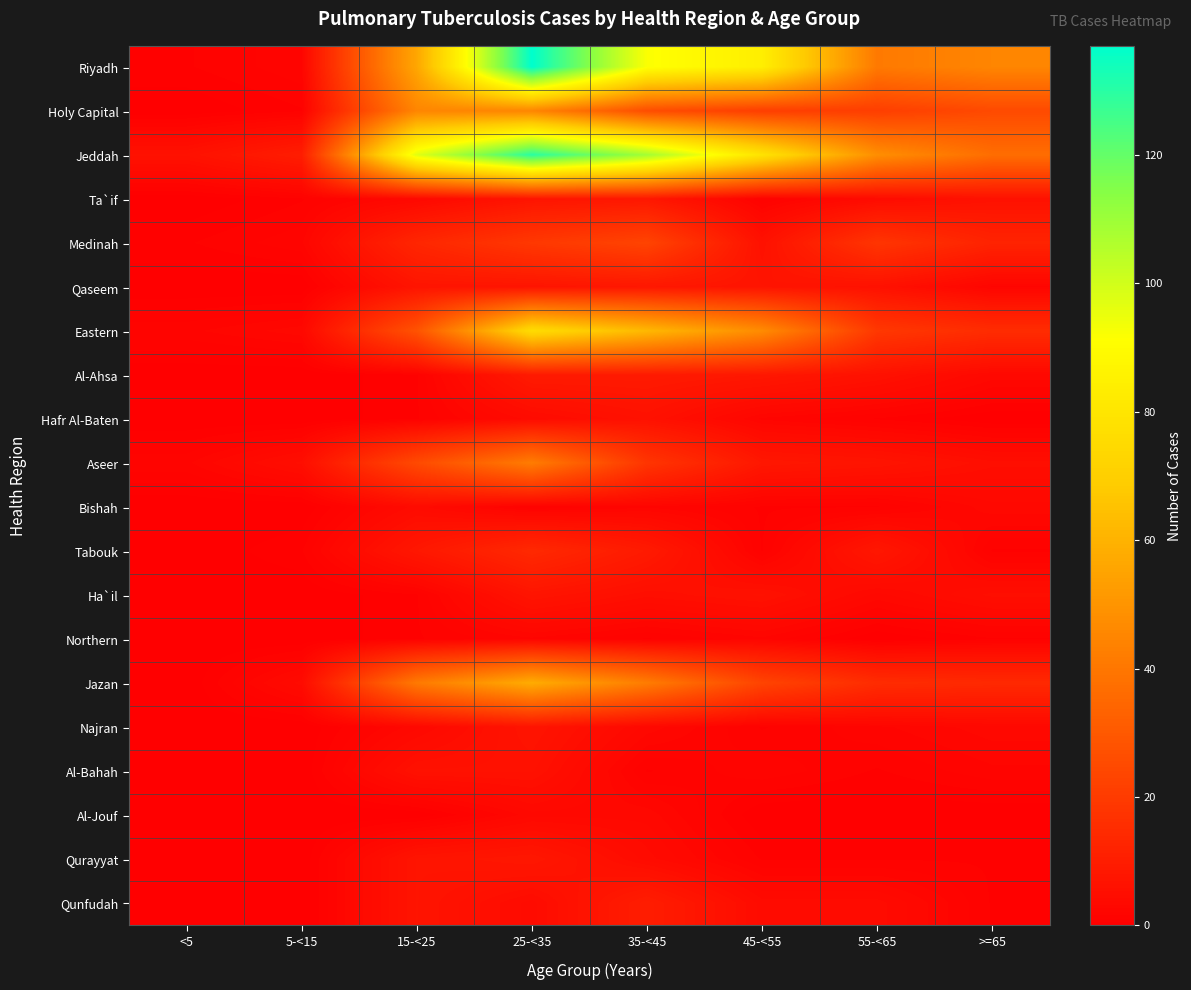

What is the maximum value shown in the chart?

137